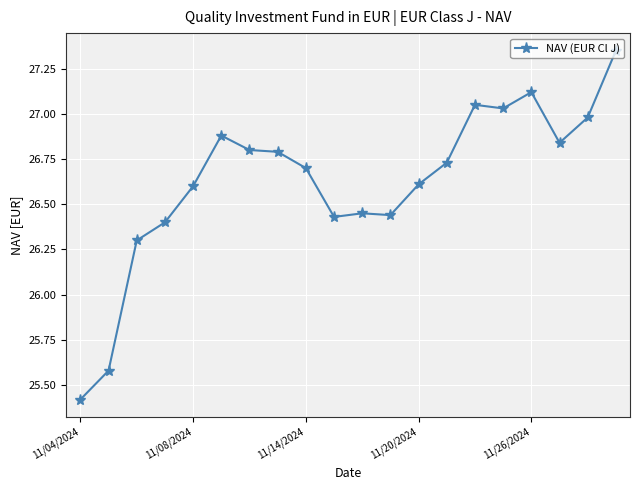

What is the minimum value shown in the chart?

25.4